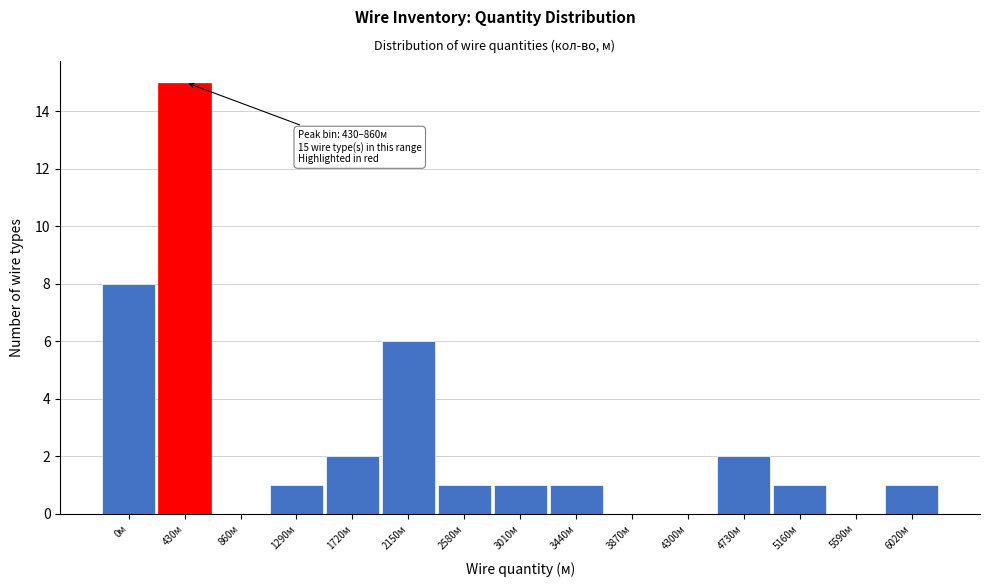

Reading left to right, what are all the values shown in this chart?

0м=8	430м=15	860м=0	1290м=1	1720м=2	2150м=6	2580м=1	3010м=1	3440м=1	3870м=0	4300м=0	4730м=2	5160м=1	5590м=0	6020м=1